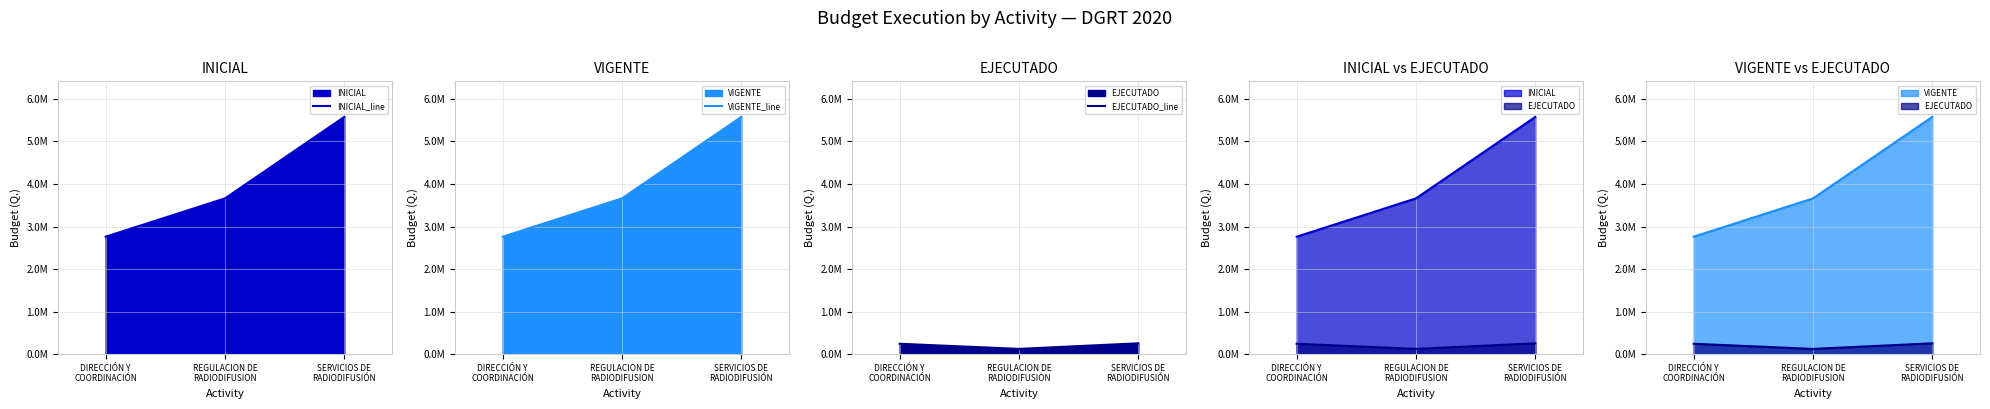

Reading left to right, what are all the values shown in this chart?

INICIAL_line: 2762372.0	3662252.0	5575376.0
VIGENTE_line: 2762372.0	3662252.0	5575376.0
EJECUTADO_line: 247288.2	126660.0	258292.5